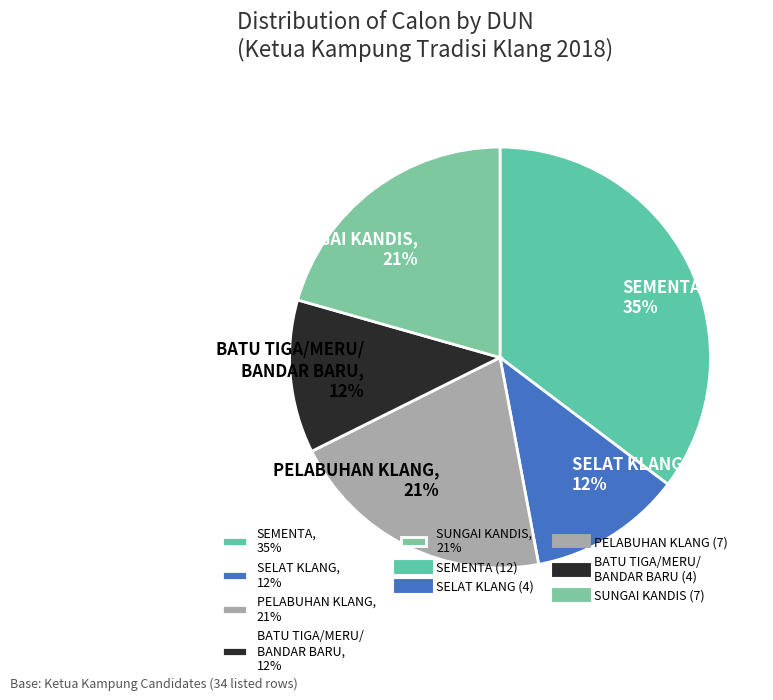

How many slices are in this pie chart?

5